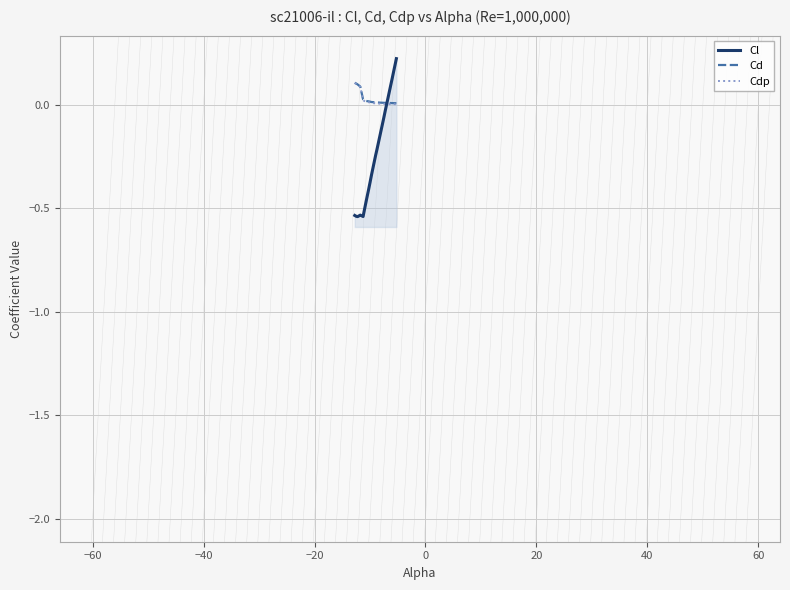

What is the greatest value displayed?

0.2